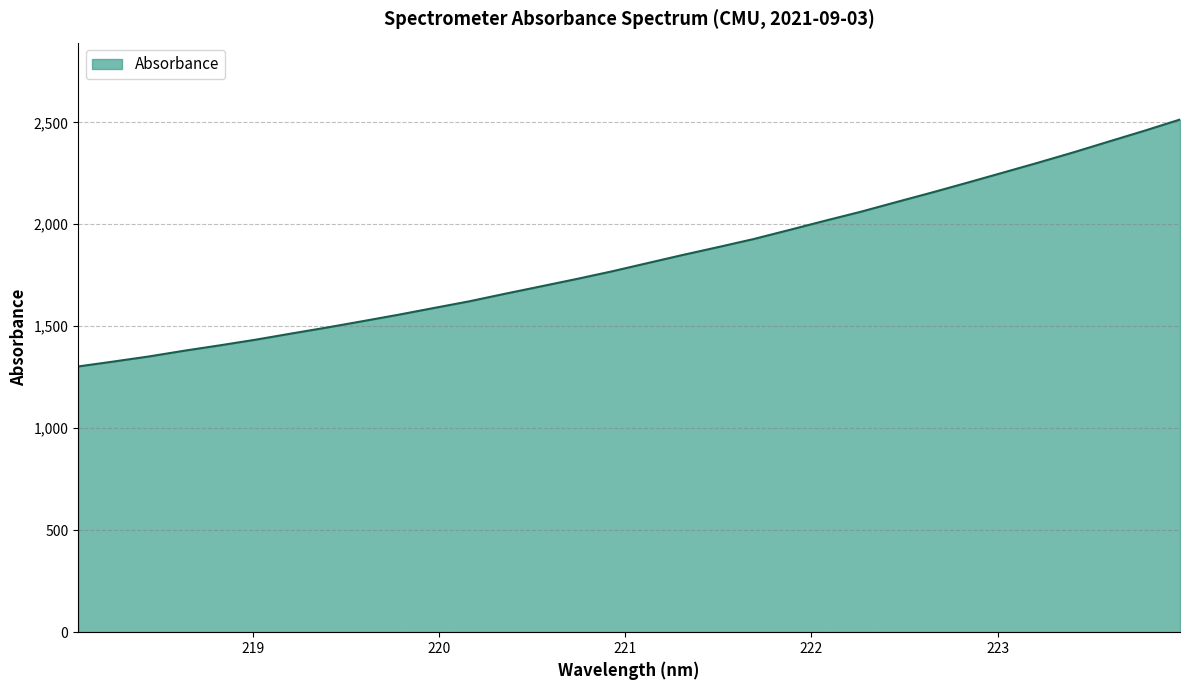

What is the greatest value displayed?

2513.7